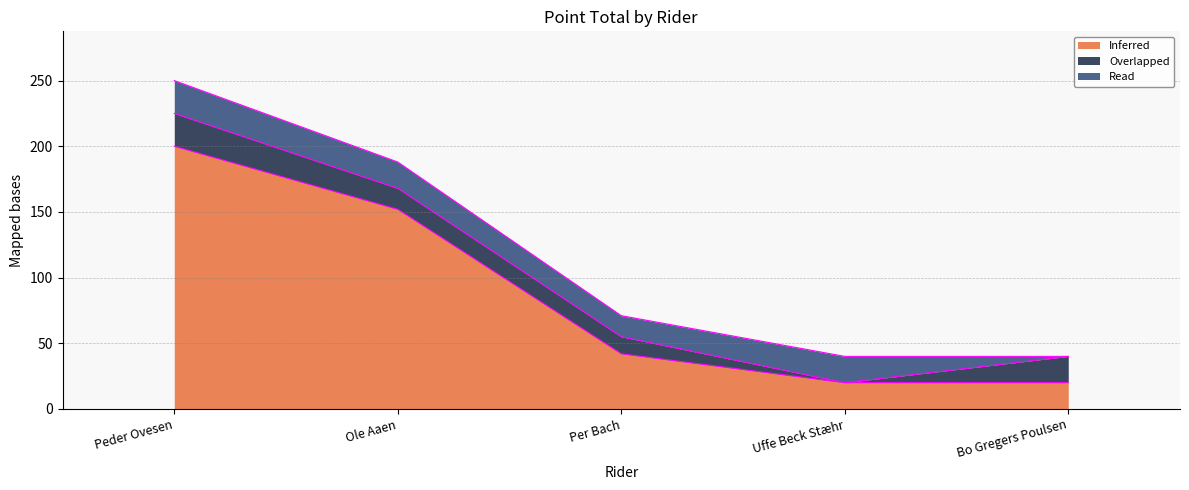

How many values in Overlapped are above zero?

4